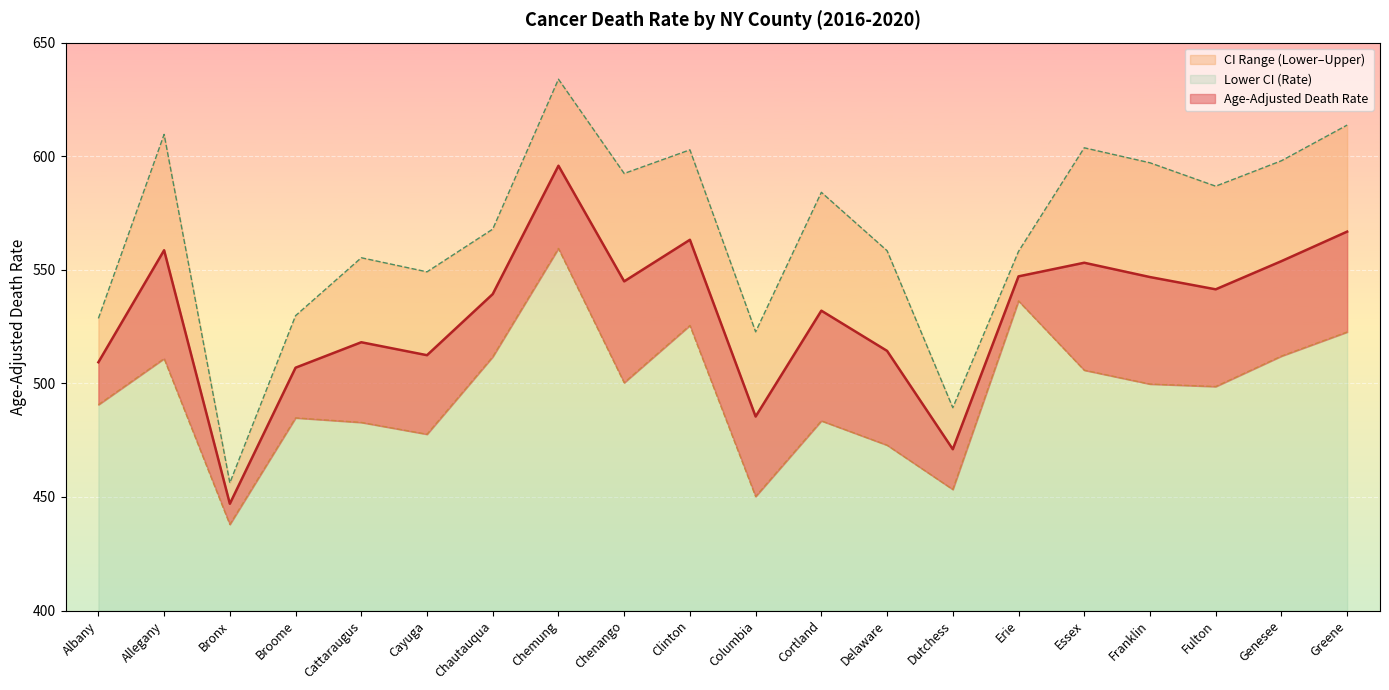

At which category does Upper CI (Rate) reach its first local peak?

Allegany